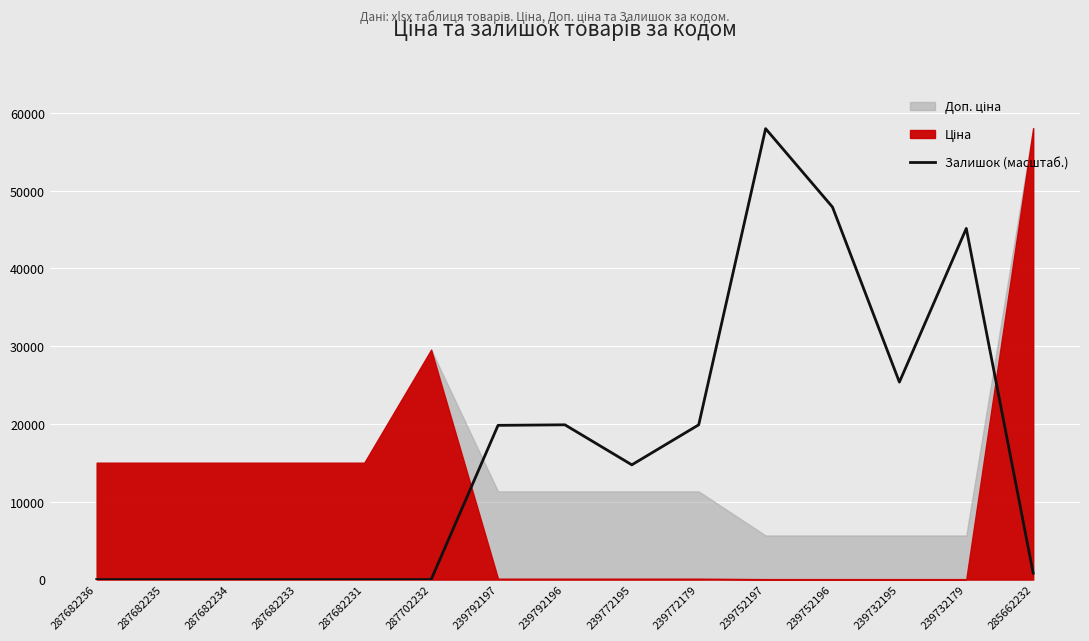

What is the sum of the values at 239732195 and 287682233?

25382.6